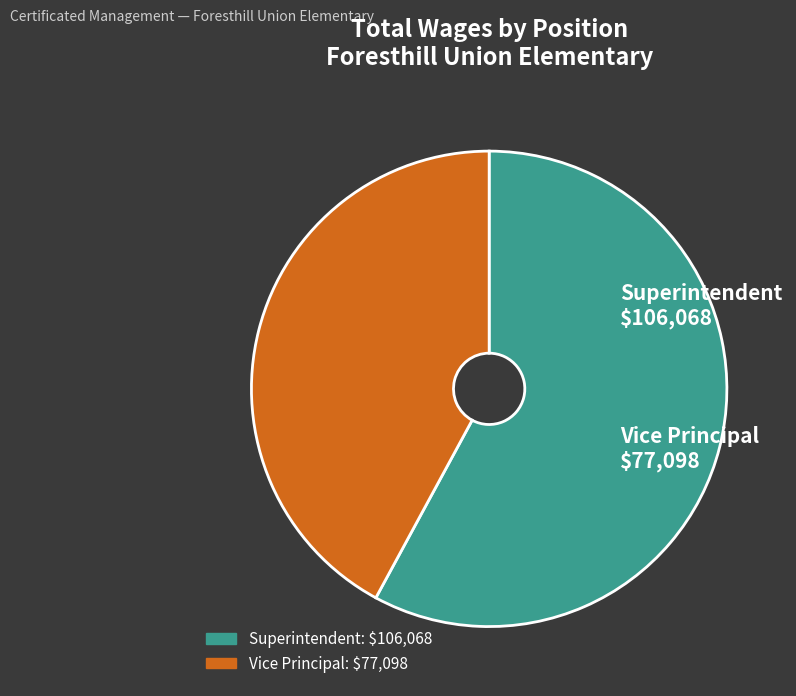

Approximately how many times larger is the value at Vice Principal compared to Superintendent?

0.7